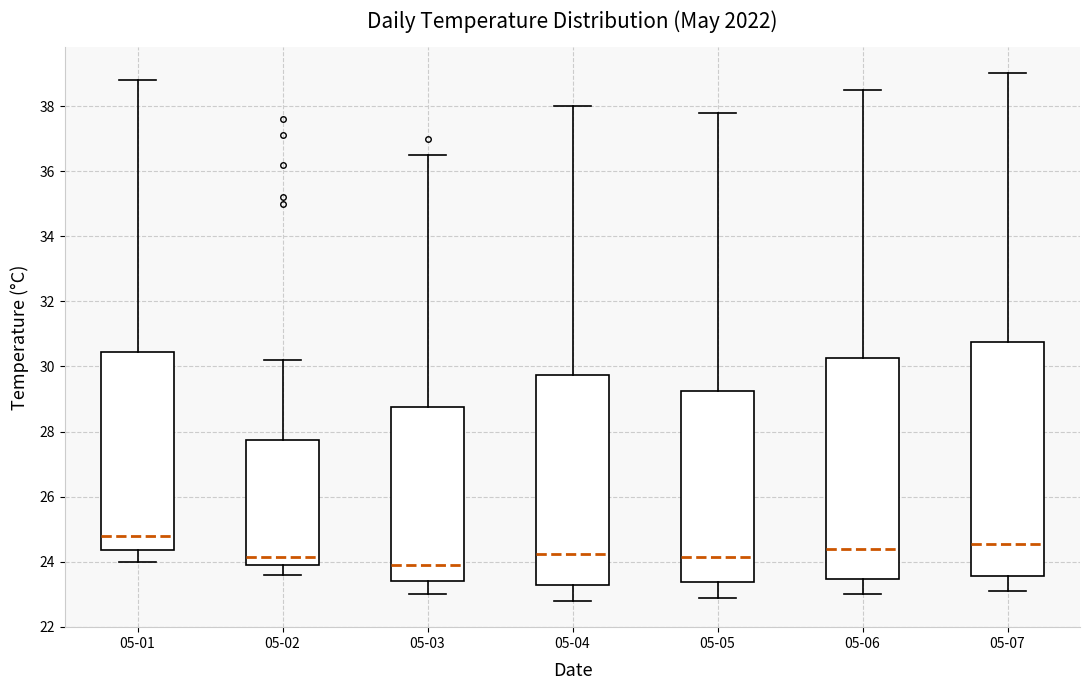

Comparing the boxes themselves (not the whiskers), which one is the tallest?

05-07